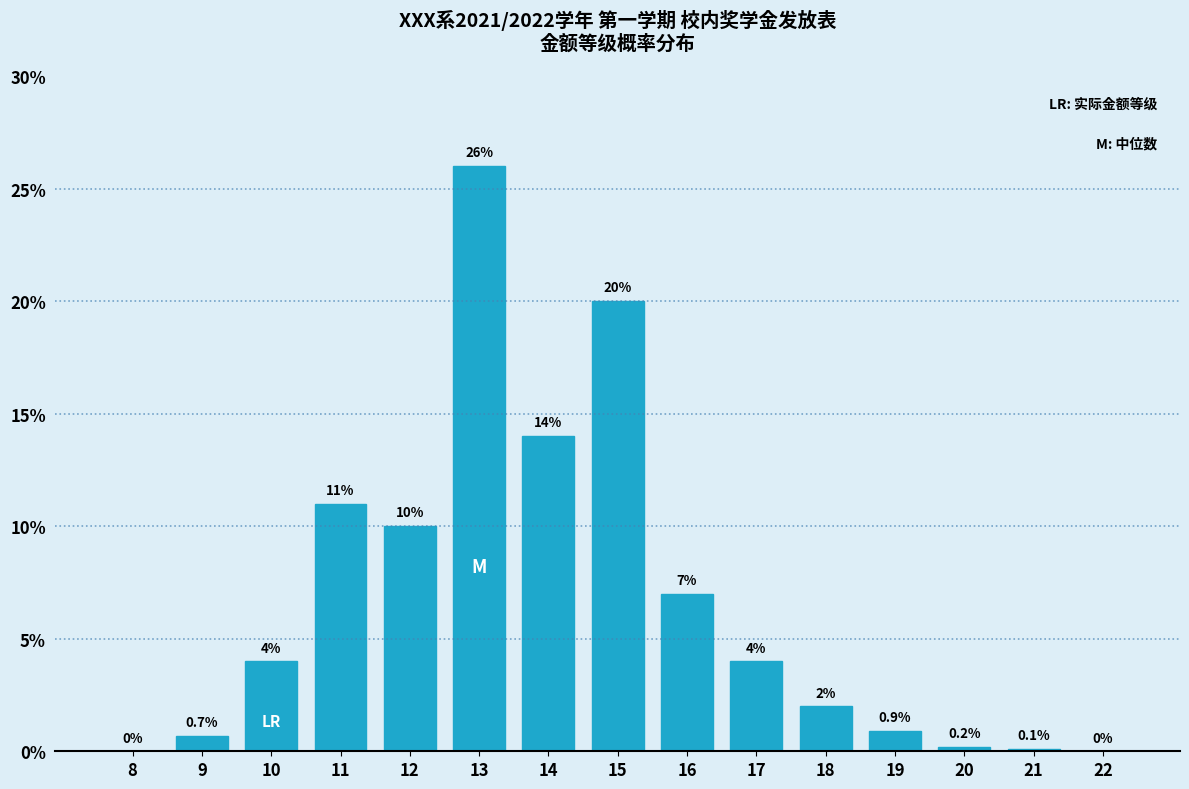

Reading left to right, extract all data points from this chart.

8=0.0	9=0.7	10=4.0	11=11.0	12=10.0	13=26.0	14=14.0	15=20.0	16=7.0	17=4.0	18=2.0	19=0.9	20=0.2	21=0.1	22=0.0